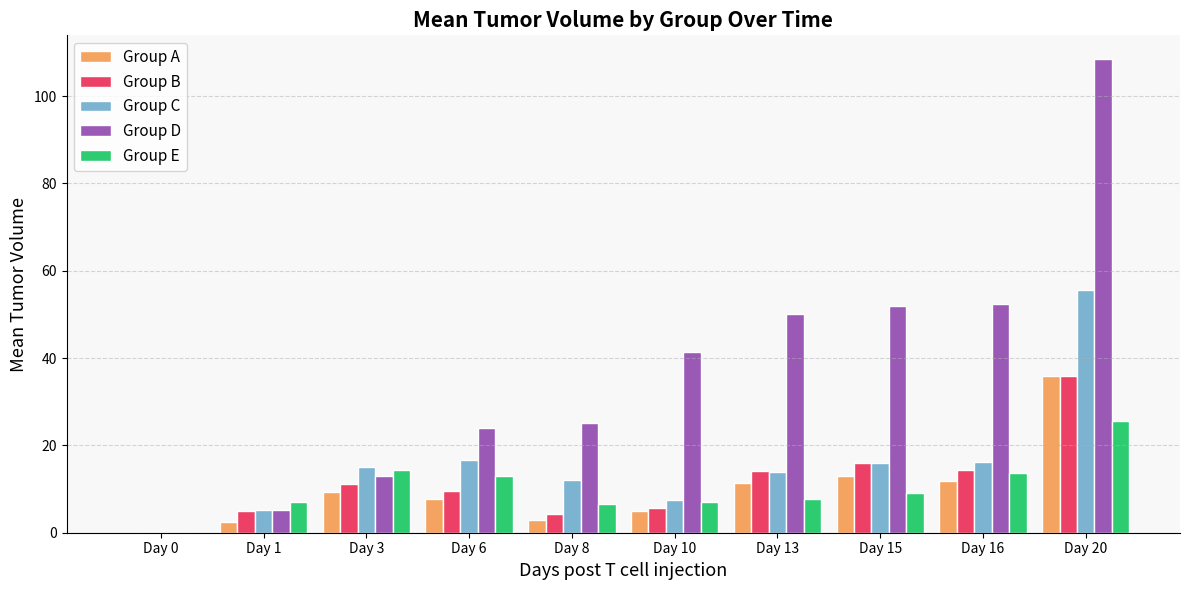

What is the spread (max minus min) of values at Day 10?

36.4